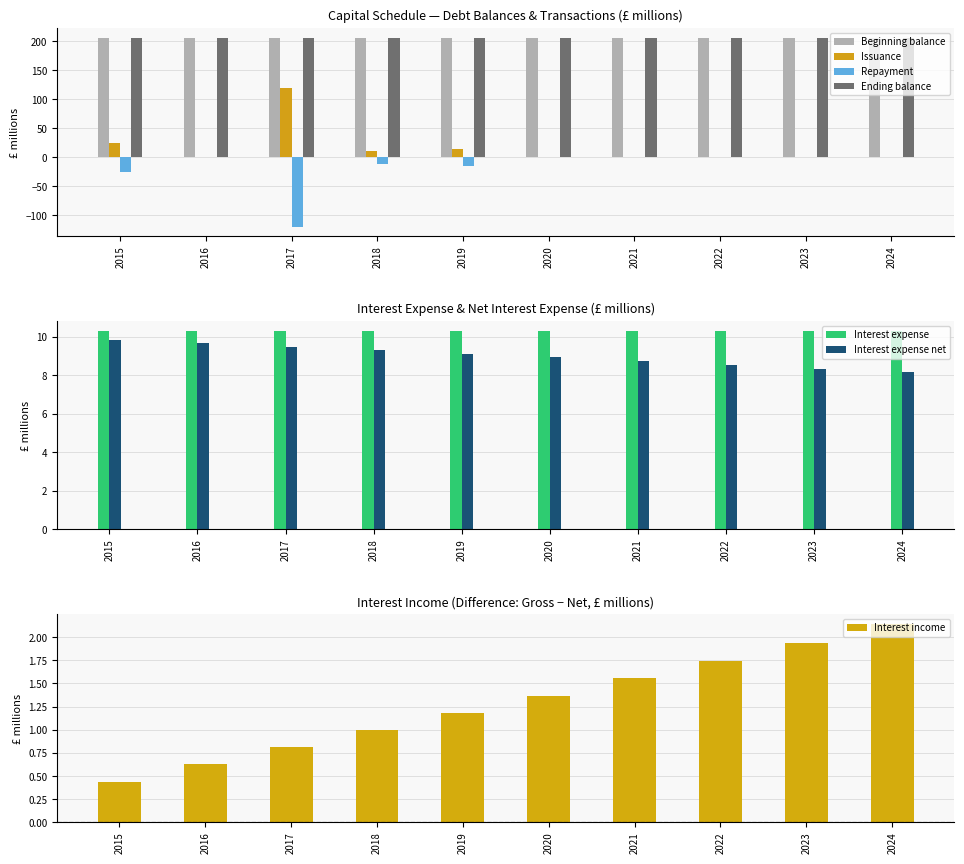

What is the maximum value for Issuance?

119.8